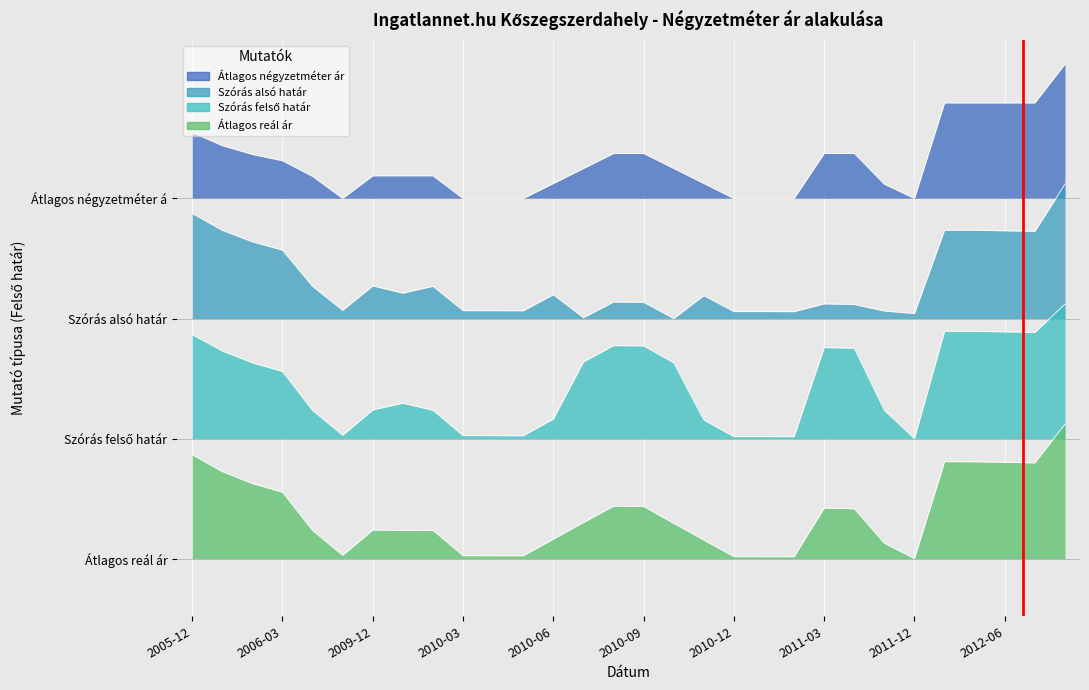

The value of Átlagos reál ár at 2006-01 is 0.3. True or false?

True